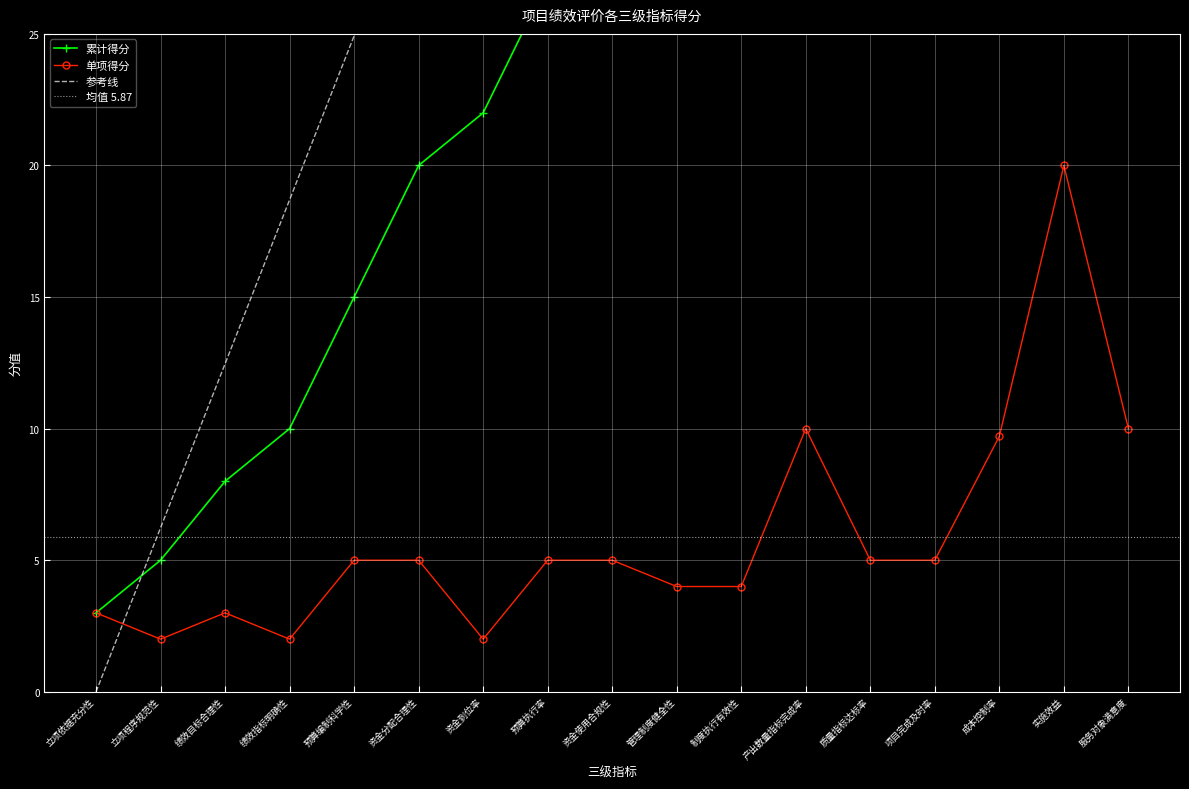

Rank the categories by value from highest to lowest.

实施效益, 产出数量指标完成率, 服务对象满意度, 成本控制率, 预算编制科学性, 资金分配合理性, 预算执行率, 资金使用合规性, 质量指标达标率, 项目完成及时率, 管理制度健全性, 制度执行有效性, 立项依据充分性, 绩效目标合理性, 立项程序规范性, 绩效指标明确性, 资金到位率